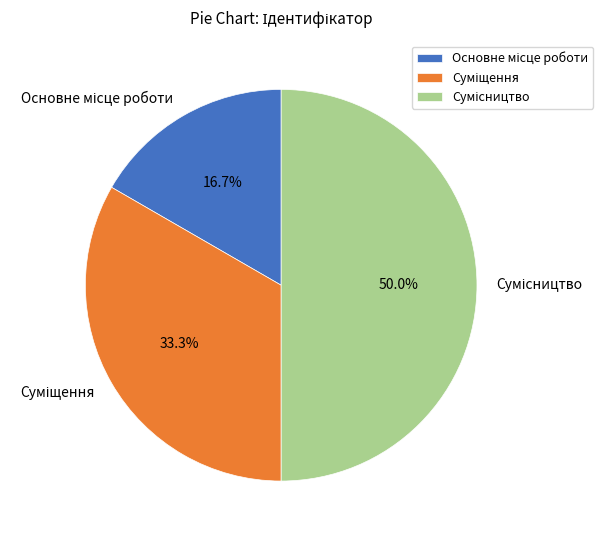

Count the number of slices in the pie.

3